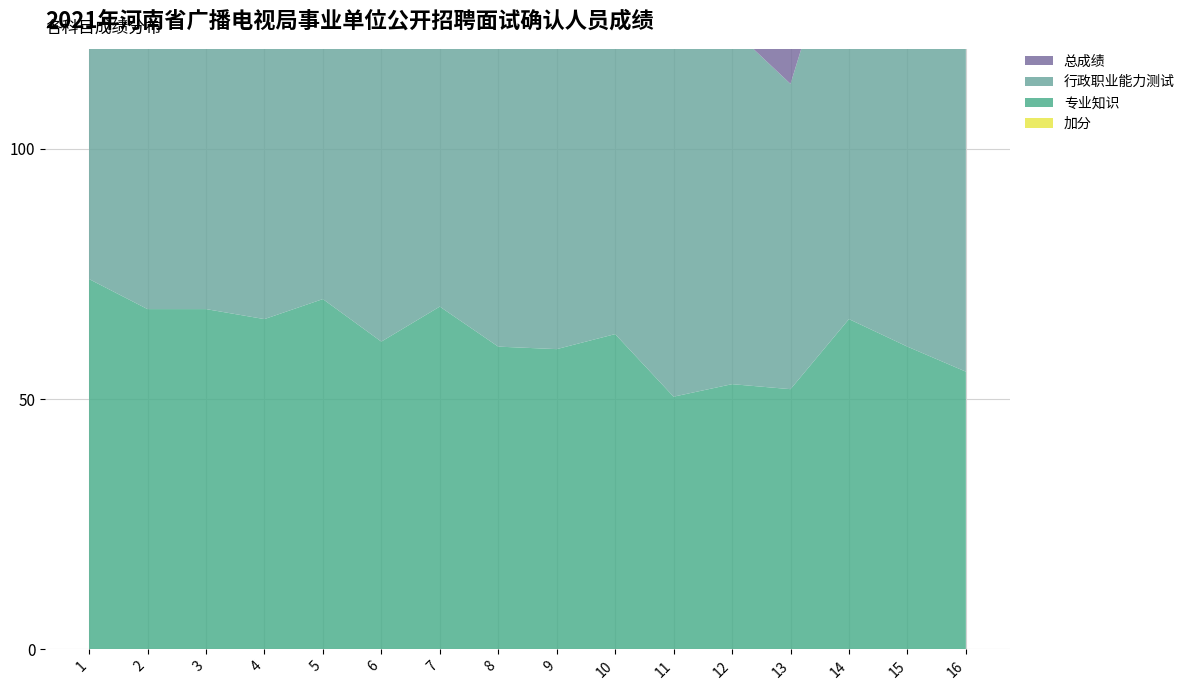

Reading left to right, extract all data points from this chart.

总成绩: 78.0	73.0	72.5	71.5	71.5	71.2	74.8	69.2	68.5	68.5	64.2	62.0	56.5	75.5	73.2	68.8
行政职业能力测试: 82.0	78.0	77.0	77.0	73.0	81.0	81.0	78.0	77.0	74.0	78.0	71.0	61.0	85.0	86.0	82.0
专业知识: 74.0	68.0	68.0	66.0	70.0	61.5	68.5	60.5	60.0	63.0	50.5	53.0	52.0	66.0	60.5	55.5
加分: 0.0	0.0	0.0	0.0	0.0	0.0	0.0	0.0	0.0	0.0	0.0	0.0	0.0	0.0	0.0	0.0